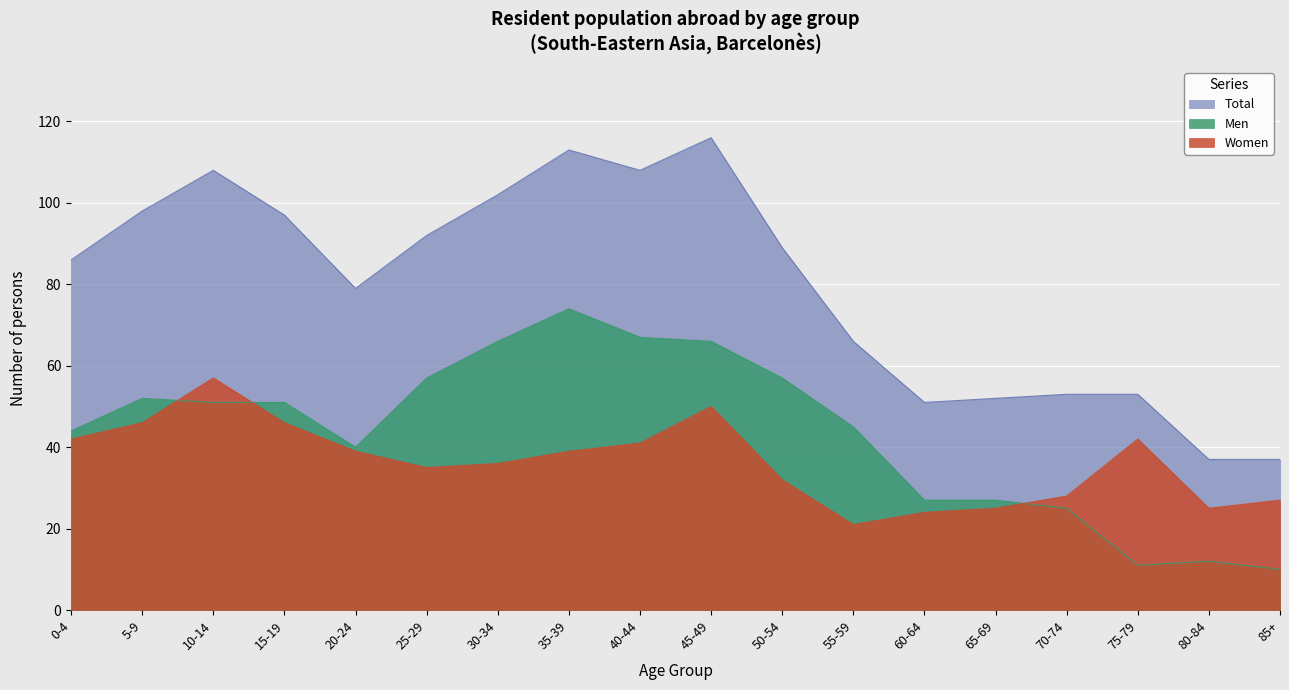

Is it true that Total equals 37 at 85+?

True